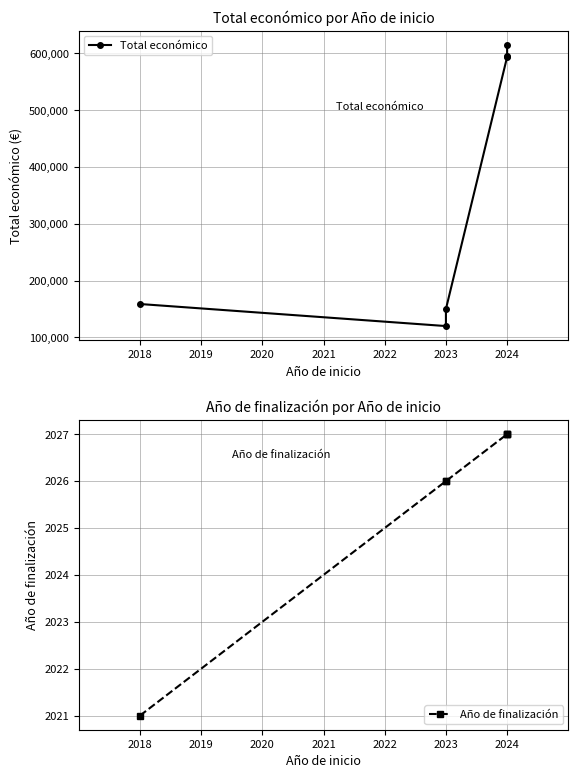

Which series has the widest spread of values?

Total económico